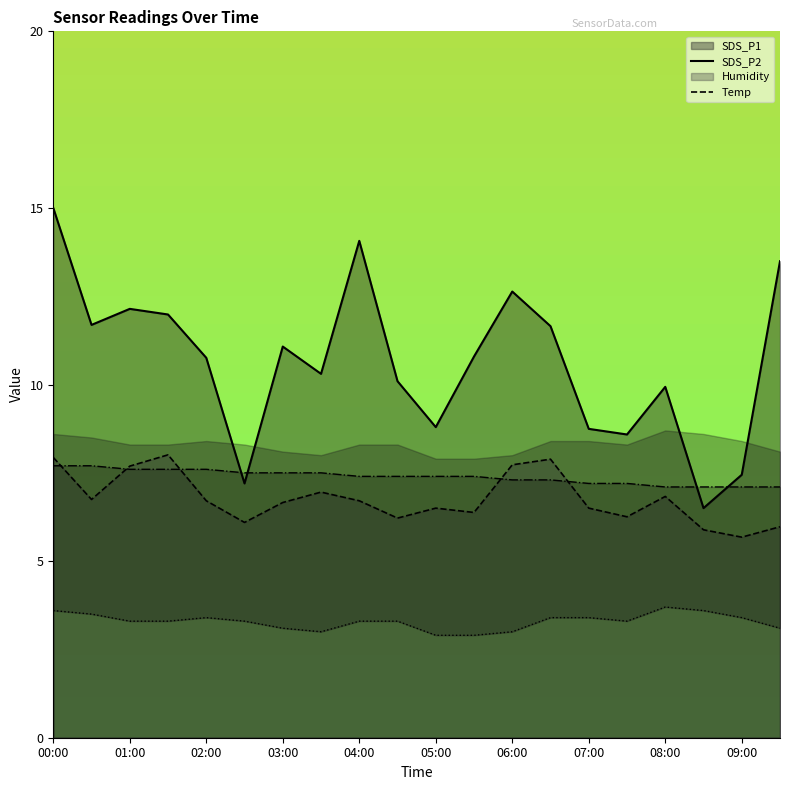

How many values in the Humidity series are below 3?

2